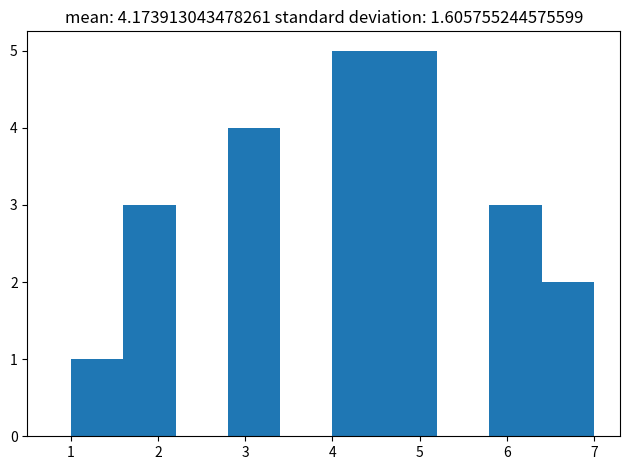

Reading left to right, transcribe this chart: for each bar, give the range it covers on the x-axis and its height. The values are not printed on the chart, so give them approximately, as read against the axis.

1.0 to 1.6: 1
1.6 to 2.2: 3
2.2 to 2.8: 0
2.8 to 3.4: 4
3.4 to 4.0: 0
4.0 to 4.6: 5
4.6 to 5.2: 5
5.2 to 5.8: 0
5.8 to 6.4: 3
6.4 to 7.0: 2